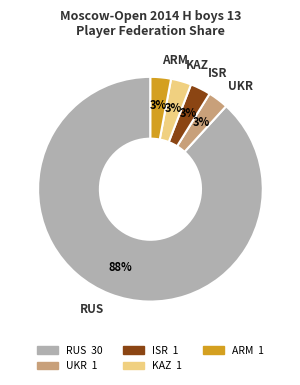

To the nearest percent, what is the difference between the largest and smallest slice percentages?

85%